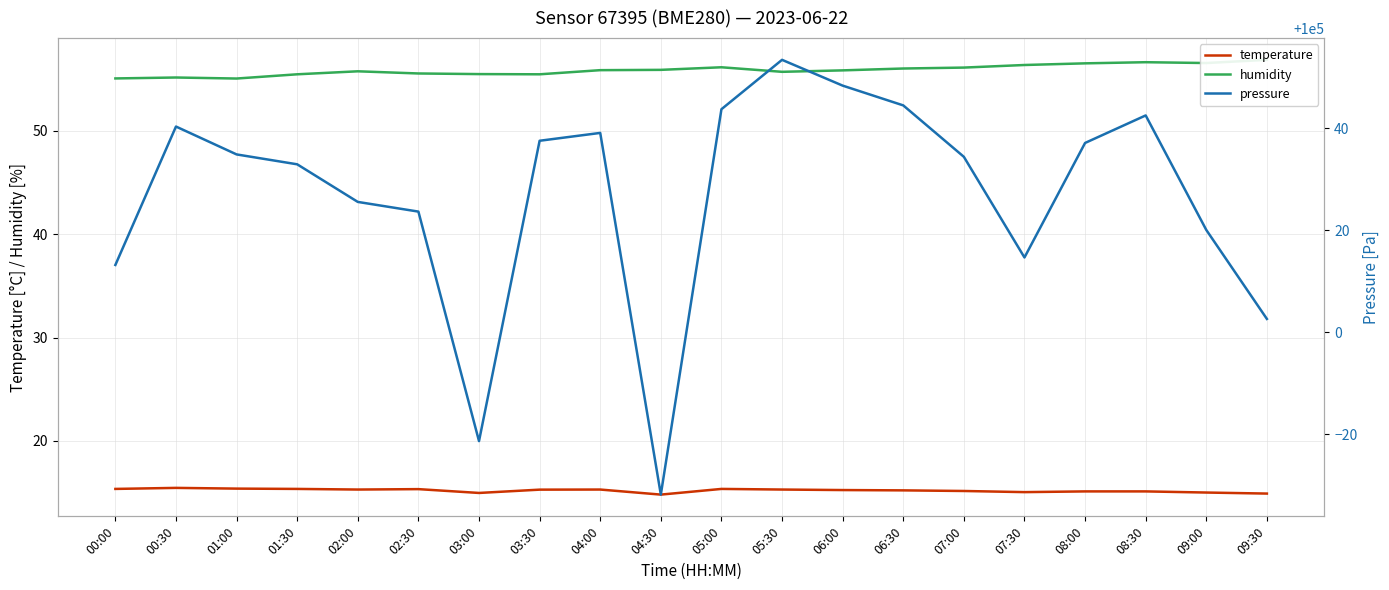

Count the number of categories in the chart.

20